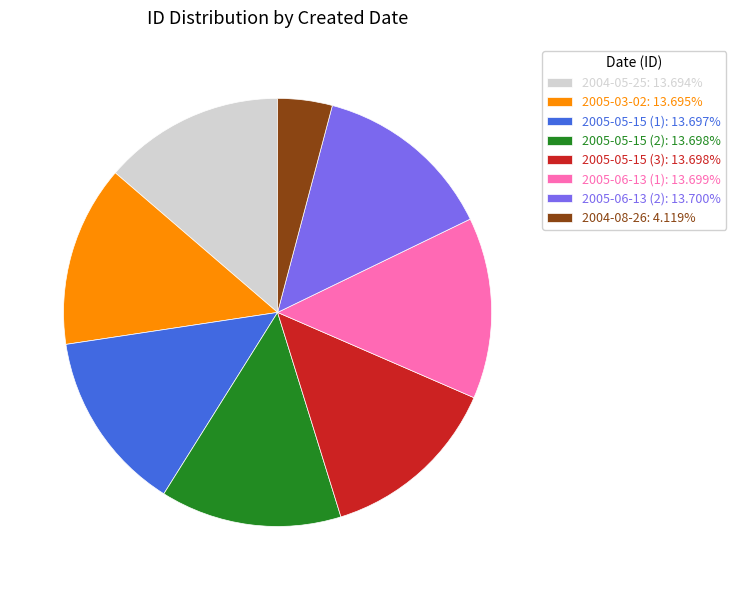

What is the ratio of the value at 2005-06-13 (2): 13.700% to the value at 2004-05-25: 13.694%?

1.0